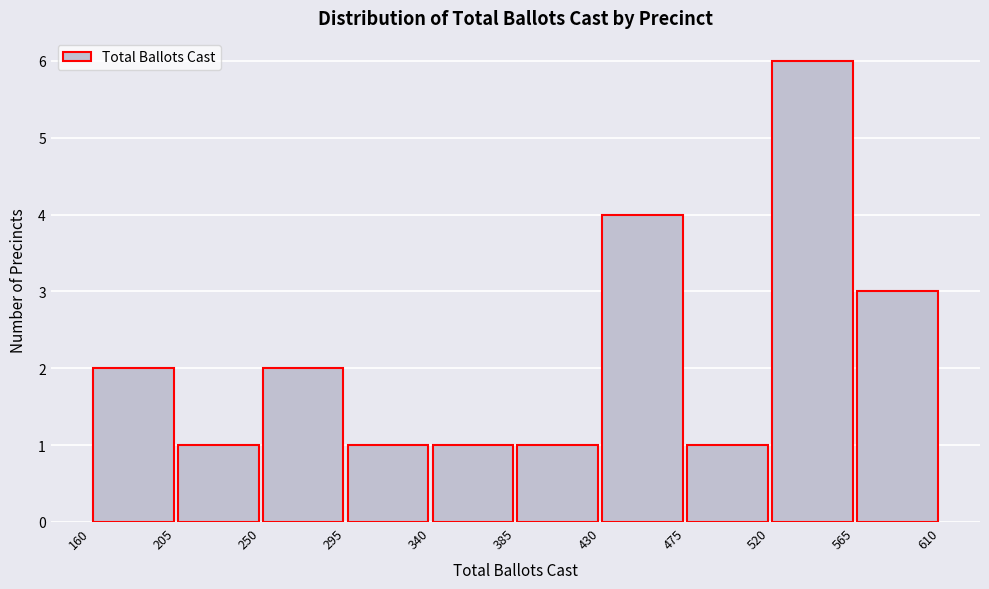

Reading left to right, list every bar in this chart as the range it spans on the x-axis followed by its height. The values are not printed on the chart, so give them approximately, as read against the axis.

160 to 205: 2
205 to 250: 1
250 to 295: 2
295 to 340: 1
340 to 385: 1
385 to 430: 1
430 to 475: 4
475 to 520: 1
520 to 565: 6
565 to 610: 3